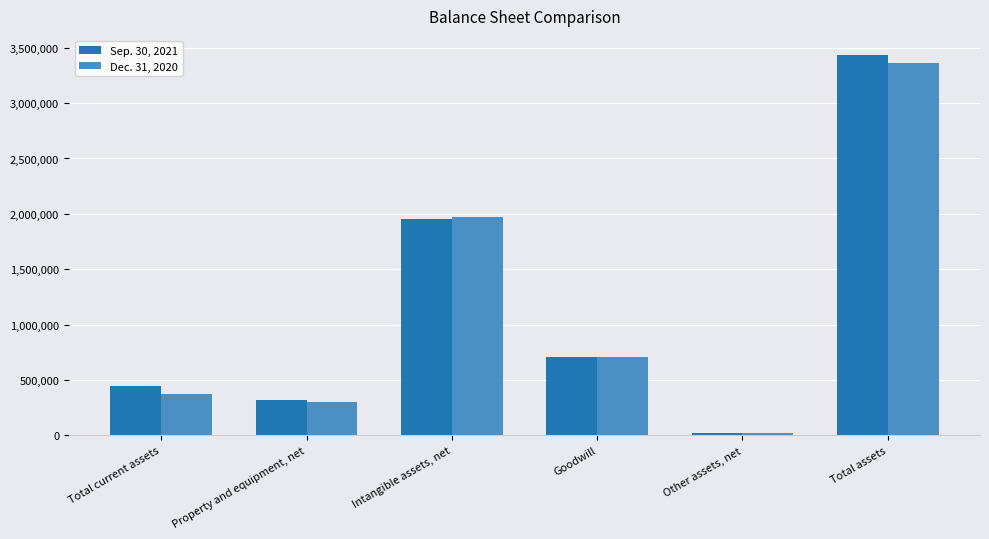

Does the chart contain stacked bars?

No